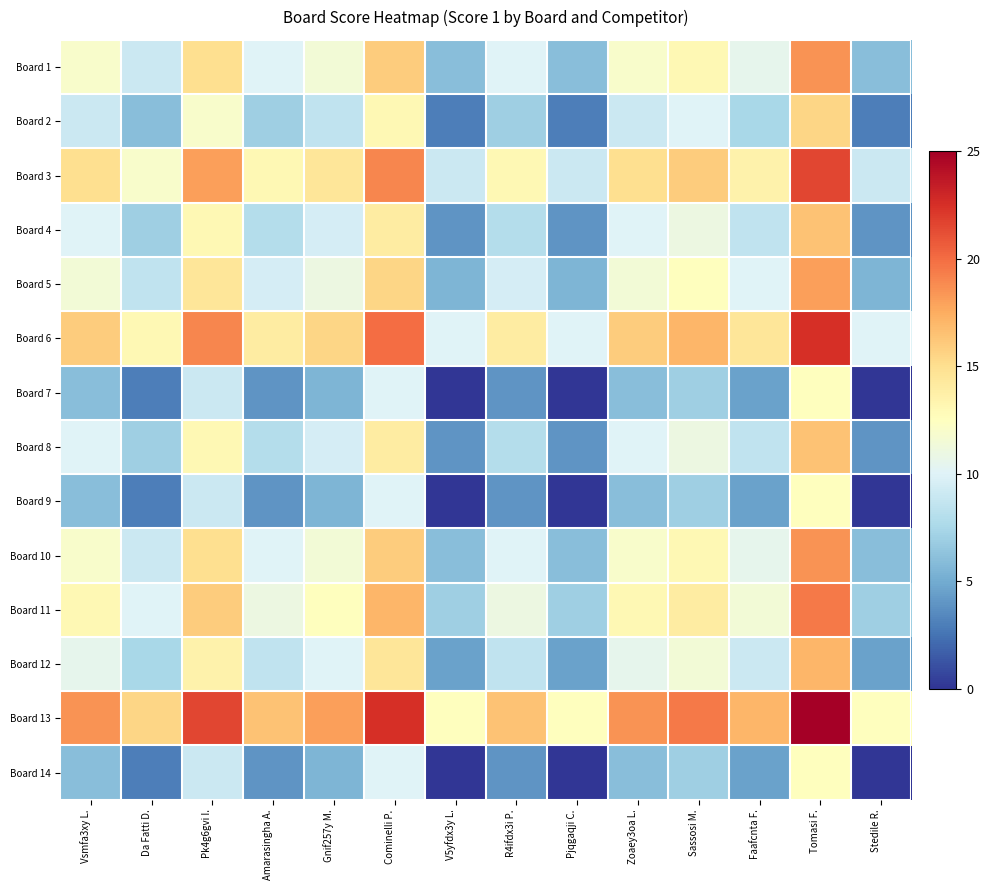

Reading left to right, what are all the values shown in this chart?

Board 1: Vsmfa3xy L.=12.0	Da Fatti D.=9.0	Pk4g6gvi I.=15.0	Amarasingha A.=10.0	Gnif257y M.=11.5	Cominelli P.=16.0	V5yfdx3y L.=6.0	R4ifdx3i P.=10.0	Pjqgaqji C.=6.0	Zoaey3oa L.=12.0	Sassosi M.=13.0	Faafcnta F.=10.5	Tomasi F.=18.5	Stedile R.=6.0
Board 2: Vsmfa3xy L.=9.0	Da Fatti D.=6.0	Pk4g6gvi I.=12.0	Amarasingha A.=7.0	Gnif257y M.=8.5	Cominelli P.=13.0	V5yfdx3y L.=3.0	R4ifdx3i P.=7.0	Pjqgaqji C.=3.0	Zoaey3oa L.=9.0	Sassosi M.=10.0	Faafcnta F.=7.5	Tomasi F.=15.5	Stedile R.=3.0
Board 3: Vsmfa3xy L.=15.0	Da Fatti D.=12.0	Pk4g6gvi I.=18.0	Amarasingha A.=13.0	Gnif257y M.=14.5	Cominelli P.=19.0	V5yfdx3y L.=9.0	R4ifdx3i P.=13.0	Pjqgaqji C.=9.0	Zoaey3oa L.=15.0	Sassosi M.=16.0	Faafcnta F.=13.5	Tomasi F.=21.5	Stedile R.=9.0
Board 4: Vsmfa3xy L.=10.0	Da Fatti D.=7.0	Pk4g6gvi I.=13.0	Amarasingha A.=8.0	Gnif257y M.=9.5	Cominelli P.=14.0	V5yfdx3y L.=4.0	R4ifdx3i P.=8.0	Pjqgaqji C.=4.0	Zoaey3oa L.=10.0	Sassosi M.=11.0	Faafcnta F.=8.5	Tomasi F.=16.5	Stedile R.=4.0
Board 5: Vsmfa3xy L.=11.5	Da Fatti D.=8.5	Pk4g6gvi I.=14.5	Amarasingha A.=9.5	Gnif257y M.=11.0	Cominelli P.=15.5	V5yfdx3y L.=5.5	R4ifdx3i P.=9.5	Pjqgaqji C.=5.5	Zoaey3oa L.=11.5	Sassosi M.=12.5	Faafcnta F.=10.0	Tomasi F.=18.0	Stedile R.=5.5
Board 6: Vsmfa3xy L.=16.0	Da Fatti D.=13.0	Pk4g6gvi I.=19.0	Amarasingha A.=14.0	Gnif257y M.=15.5	Cominelli P.=20.0	V5yfdx3y L.=10.0	R4ifdx3i P.=14.0	Pjqgaqji C.=10.0	Zoaey3oa L.=16.0	Sassosi M.=17.0	Faafcnta F.=14.5	Tomasi F.=22.5	Stedile R.=10.0
Board 7: Vsmfa3xy L.=6.0	Da Fatti D.=3.0	Pk4g6gvi I.=9.0	Amarasingha A.=4.0	Gnif257y M.=5.5	Cominelli P.=10.0	V5yfdx3y L.=0.0	R4ifdx3i P.=4.0	Pjqgaqji C.=0.0	Zoaey3oa L.=6.0	Sassosi M.=7.0	Faafcnta F.=4.5	Tomasi F.=12.5	Stedile R.=0.0
Board 8: Vsmfa3xy L.=10.0	Da Fatti D.=7.0	Pk4g6gvi I.=13.0	Amarasingha A.=8.0	Gnif257y M.=9.5	Cominelli P.=14.0	V5yfdx3y L.=4.0	R4ifdx3i P.=8.0	Pjqgaqji C.=4.0	Zoaey3oa L.=10.0	Sassosi M.=11.0	Faafcnta F.=8.5	Tomasi F.=16.5	Stedile R.=4.0
Board 9: Vsmfa3xy L.=6.0	Da Fatti D.=3.0	Pk4g6gvi I.=9.0	Amarasingha A.=4.0	Gnif257y M.=5.5	Cominelli P.=10.0	V5yfdx3y L.=0.0	R4ifdx3i P.=4.0	Pjqgaqji C.=0.0	Zoaey3oa L.=6.0	Sassosi M.=7.0	Faafcnta F.=4.5	Tomasi F.=12.5	Stedile R.=0.0
Board 10: Vsmfa3xy L.=12.0	Da Fatti D.=9.0	Pk4g6gvi I.=15.0	Amarasingha A.=10.0	Gnif257y M.=11.5	Cominelli P.=16.0	V5yfdx3y L.=6.0	R4ifdx3i P.=10.0	Pjqgaqji C.=6.0	Zoaey3oa L.=12.0	Sassosi M.=13.0	Faafcnta F.=10.5	Tomasi F.=18.5	Stedile R.=6.0
Board 11: Vsmfa3xy L.=13.0	Da Fatti D.=10.0	Pk4g6gvi I.=16.0	Amarasingha A.=11.0	Gnif257y M.=12.5	Cominelli P.=17.0	V5yfdx3y L.=7.0	R4ifdx3i P.=11.0	Pjqgaqji C.=7.0	Zoaey3oa L.=13.0	Sassosi M.=14.0	Faafcnta F.=11.5	Tomasi F.=19.5	Stedile R.=7.0
Board 12: Vsmfa3xy L.=10.5	Da Fatti D.=7.5	Pk4g6gvi I.=13.5	Amarasingha A.=8.5	Gnif257y M.=10.0	Cominelli P.=14.5	V5yfdx3y L.=4.5	R4ifdx3i P.=8.5	Pjqgaqji C.=4.5	Zoaey3oa L.=10.5	Sassosi M.=11.5	Faafcnta F.=9.0	Tomasi F.=17.0	Stedile R.=4.5
Board 13: Vsmfa3xy L.=18.5	Da Fatti D.=15.5	Pk4g6gvi I.=21.5	Amarasingha A.=16.5	Gnif257y M.=18.0	Cominelli P.=22.5	V5yfdx3y L.=12.5	R4ifdx3i P.=16.5	Pjqgaqji C.=12.5	Zoaey3oa L.=18.5	Sassosi M.=19.5	Faafcnta F.=17.0	Tomasi F.=25.0	Stedile R.=12.5
Board 14: Vsmfa3xy L.=6.0	Da Fatti D.=3.0	Pk4g6gvi I.=9.0	Amarasingha A.=4.0	Gnif257y M.=5.5	Cominelli P.=10.0	V5yfdx3y L.=0.0	R4ifdx3i P.=4.0	Pjqgaqji C.=0.0	Zoaey3oa L.=6.0	Sassosi M.=7.0	Faafcnta F.=4.5	Tomasi F.=12.5	Stedile R.=0.0